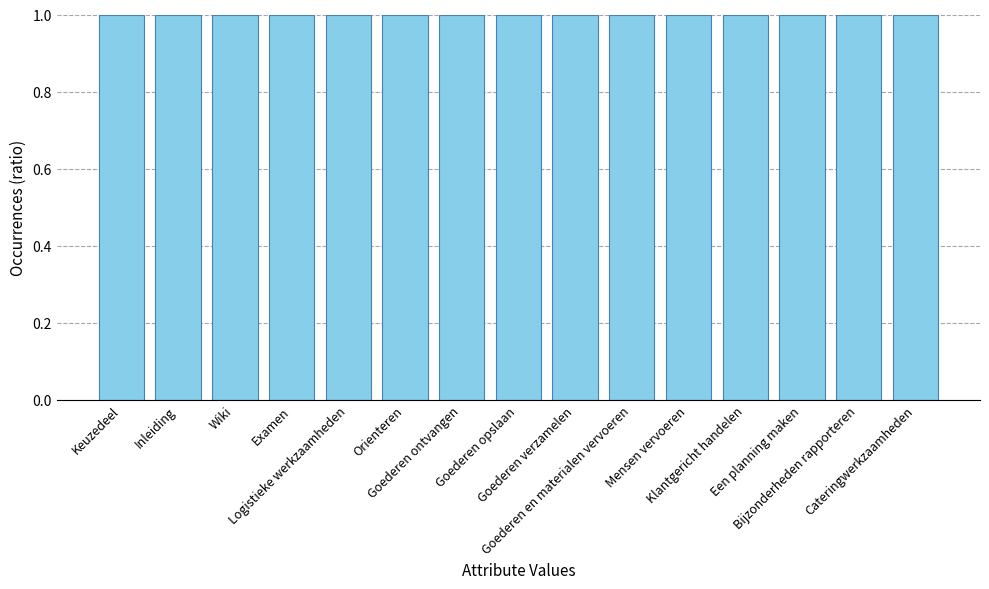

What is the sum of all values?

15.0